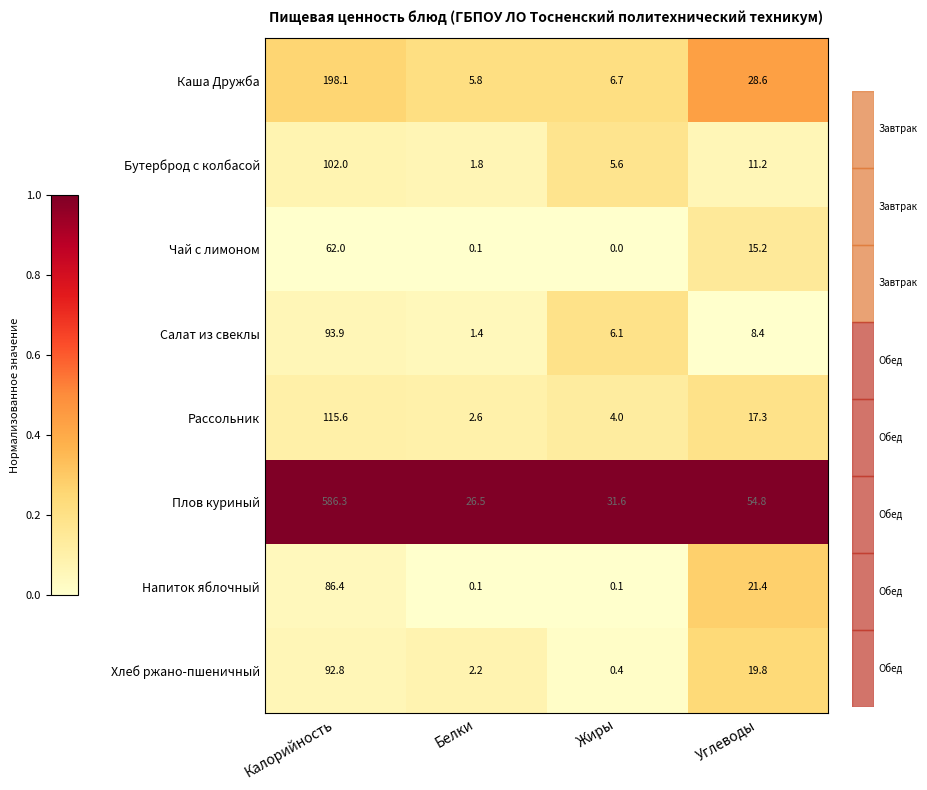

What is the difference between the second highest and minimum values in the Бутерброд с колбасой series?

9.4